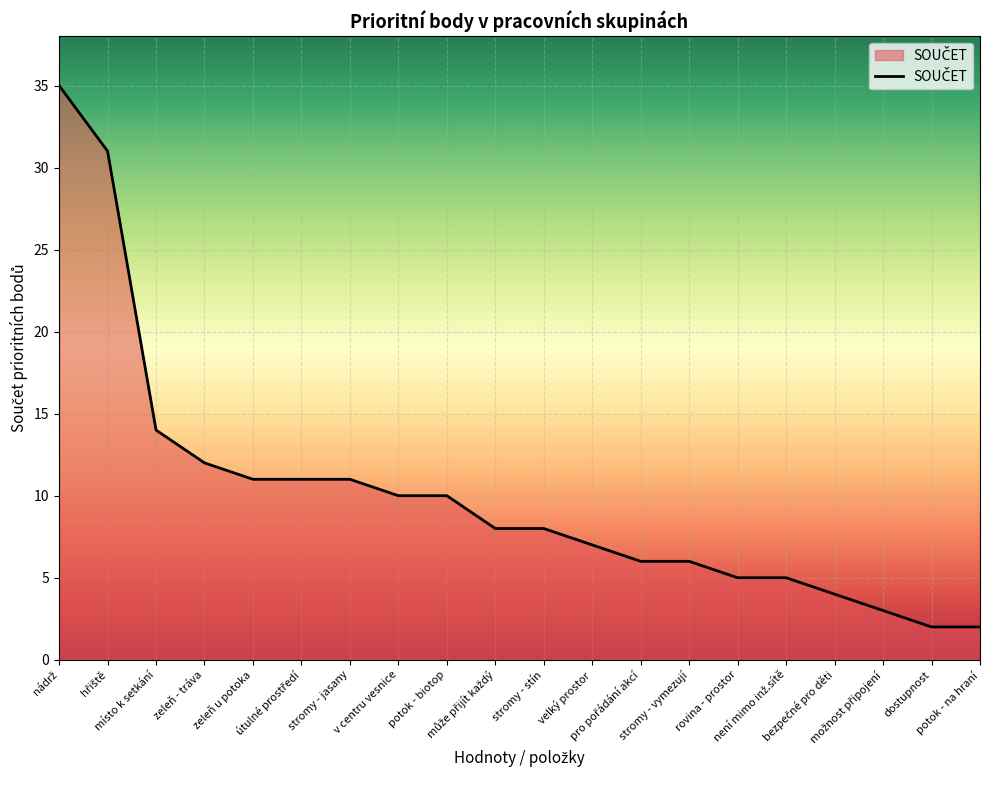

Does the chart have visible grid lines?

Yes